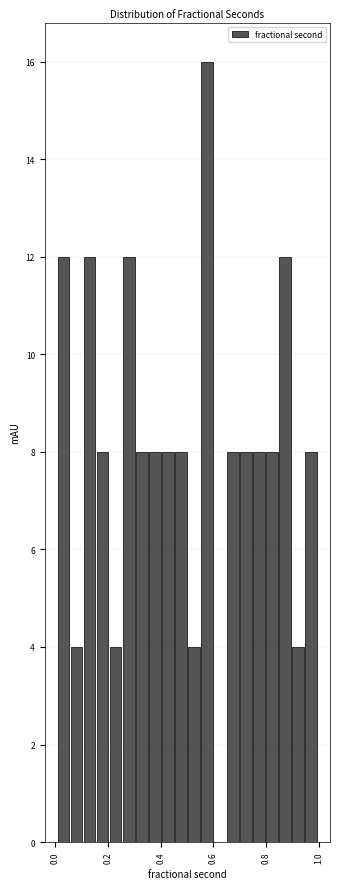

Around what value on the x-axis is the tallest bar? Give the approximate position of its centre, as read against the axis.

0.58